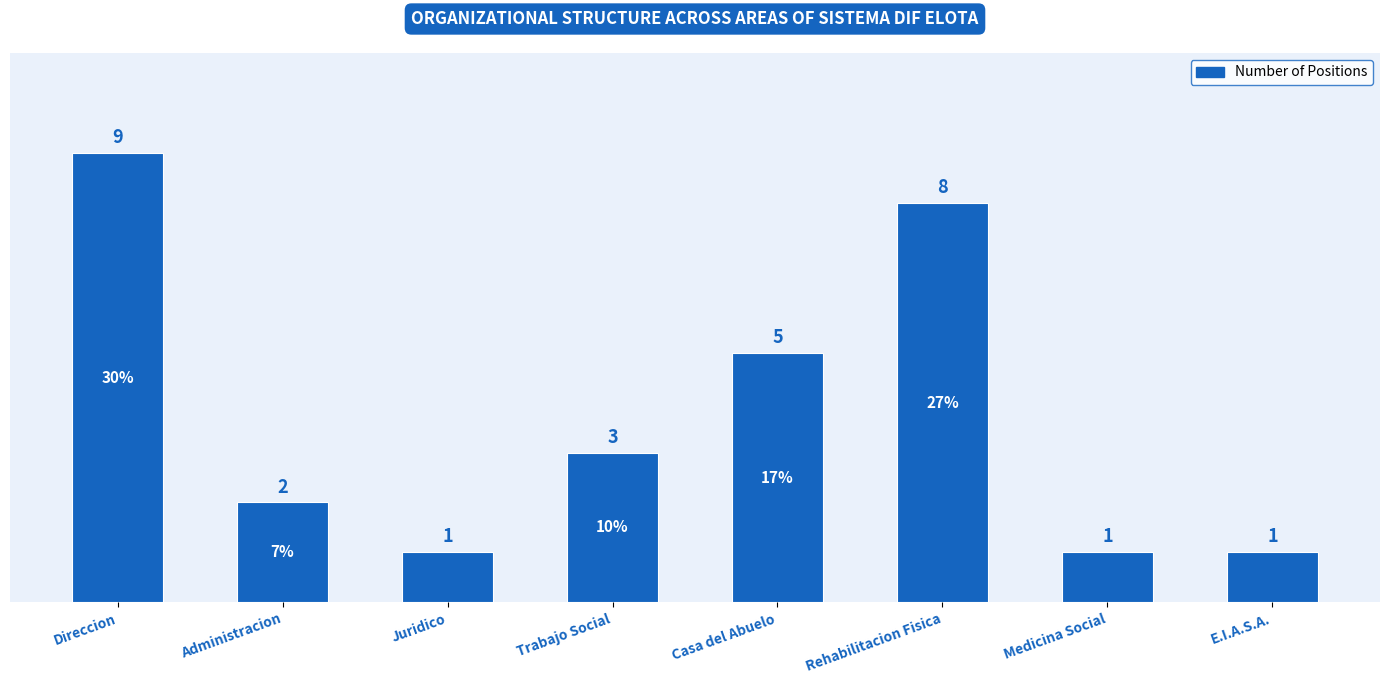

Where is the data nearest to the value 5?

Casa del Abuelo